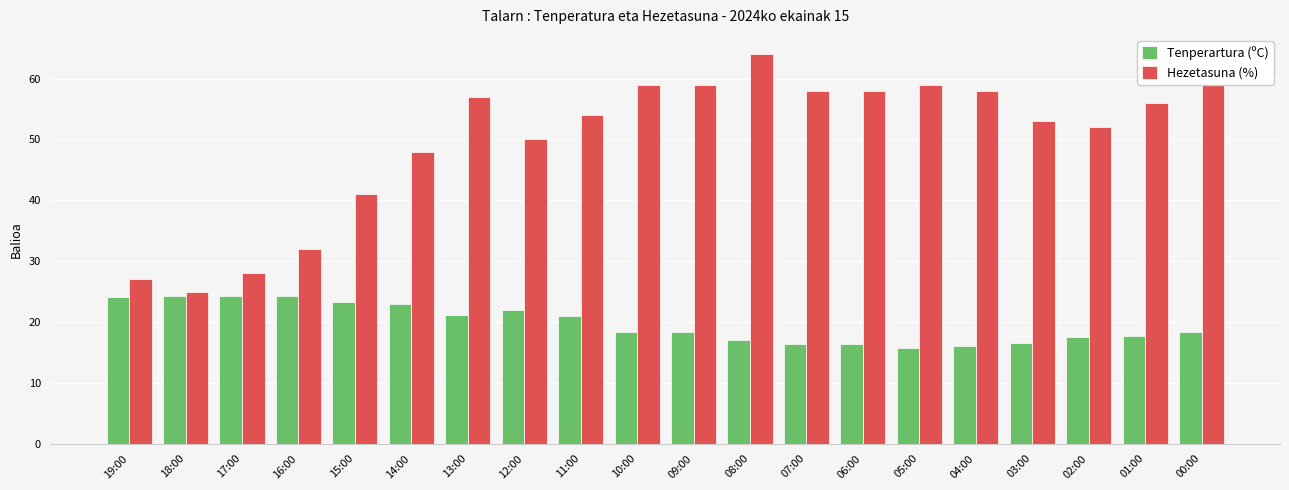

Which series has the largest total across all categories?

Hezetasuna (%)